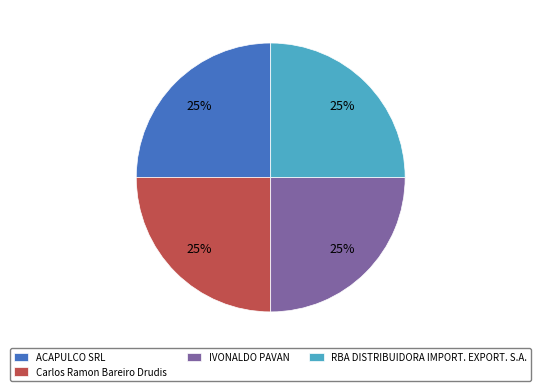

How many segments does this pie chart have?

4